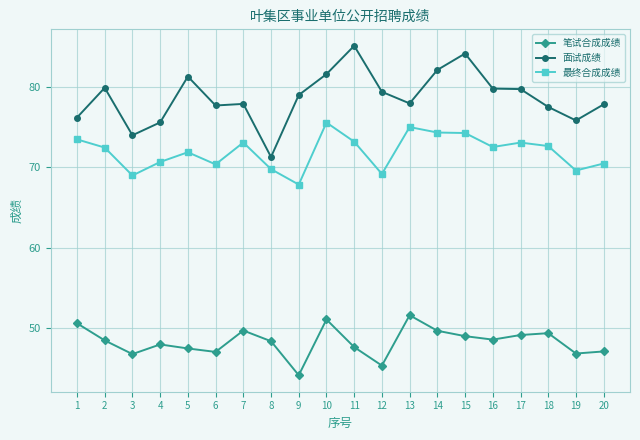

At 1, list the series in order from largest to smallest.

面试成绩, 最终合成成绩, 笔试合成成绩